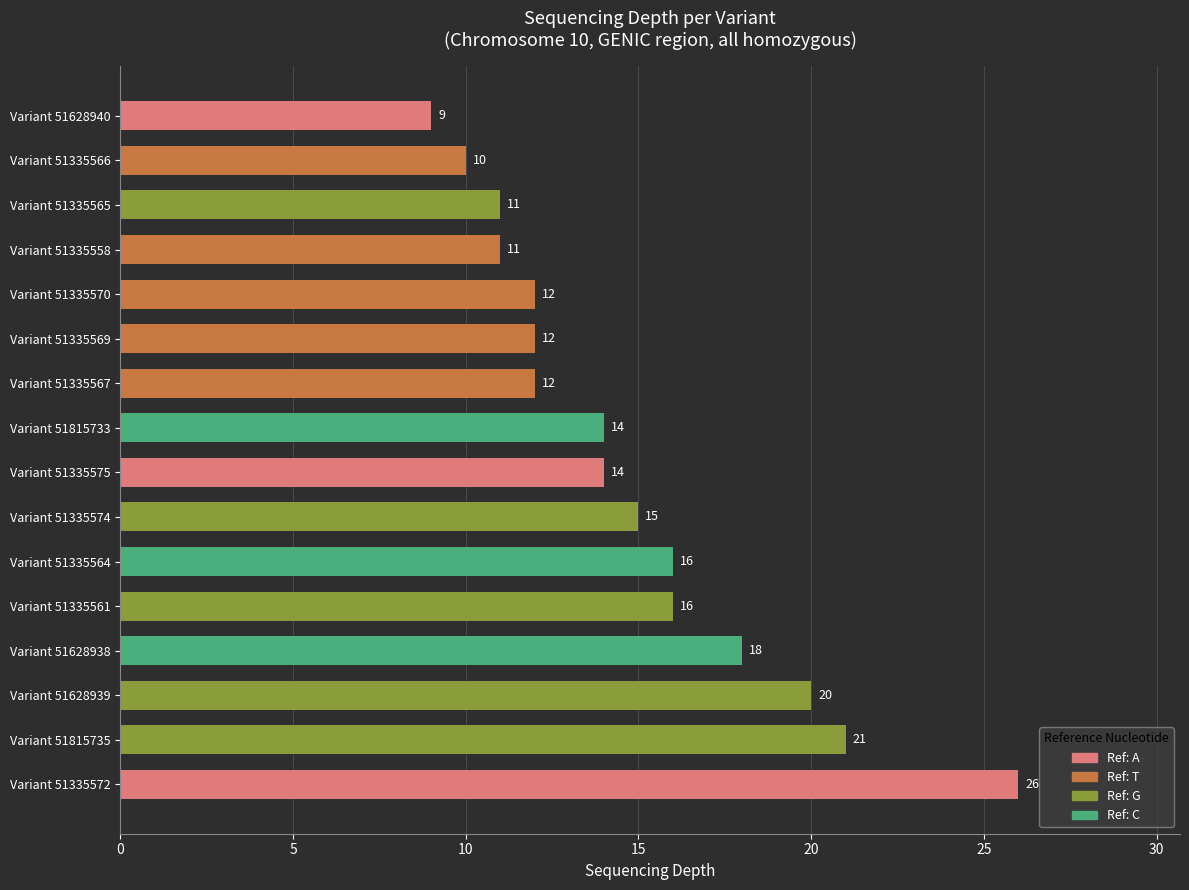

What is the change in value from Variant 51335572 to Variant 51335566?

-16